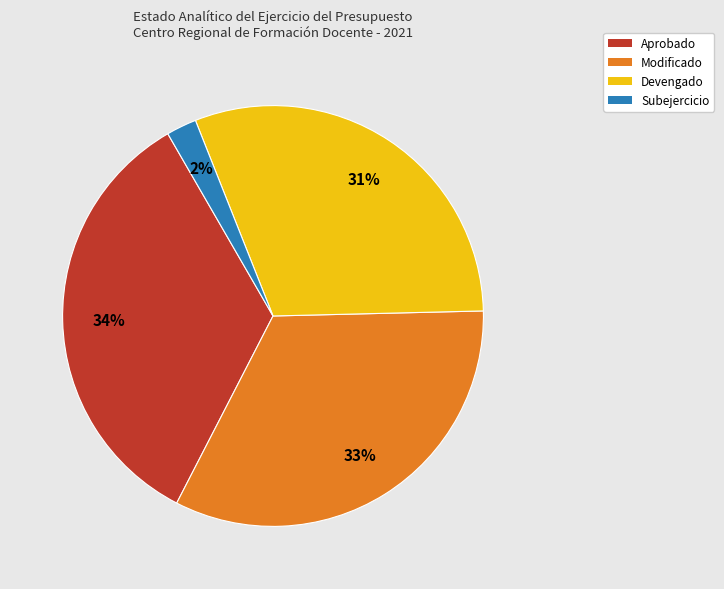

How many slices are in this pie chart?

4